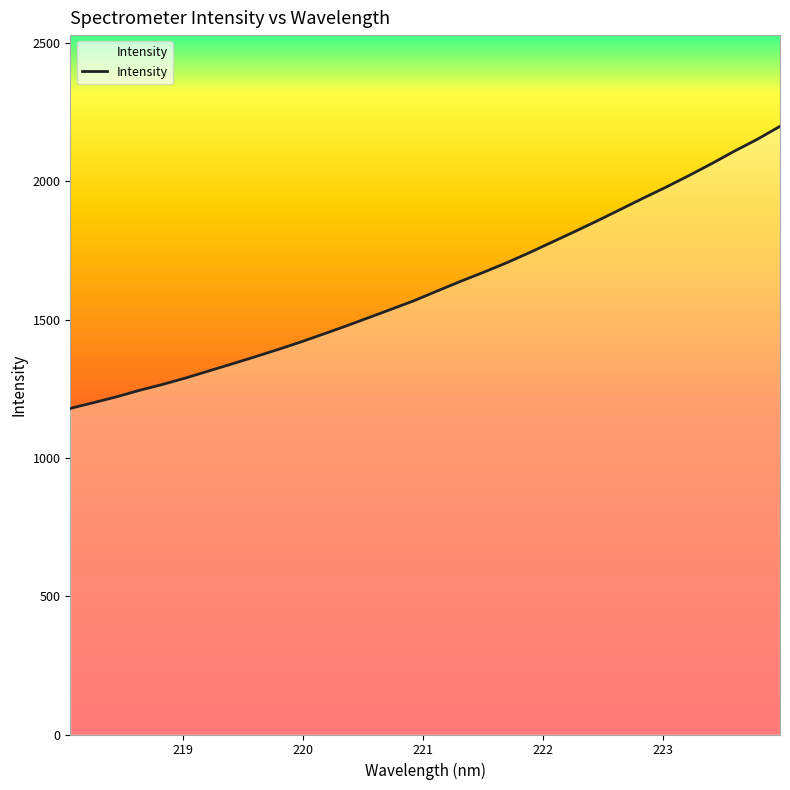

What is the greatest value displayed?

2198.4